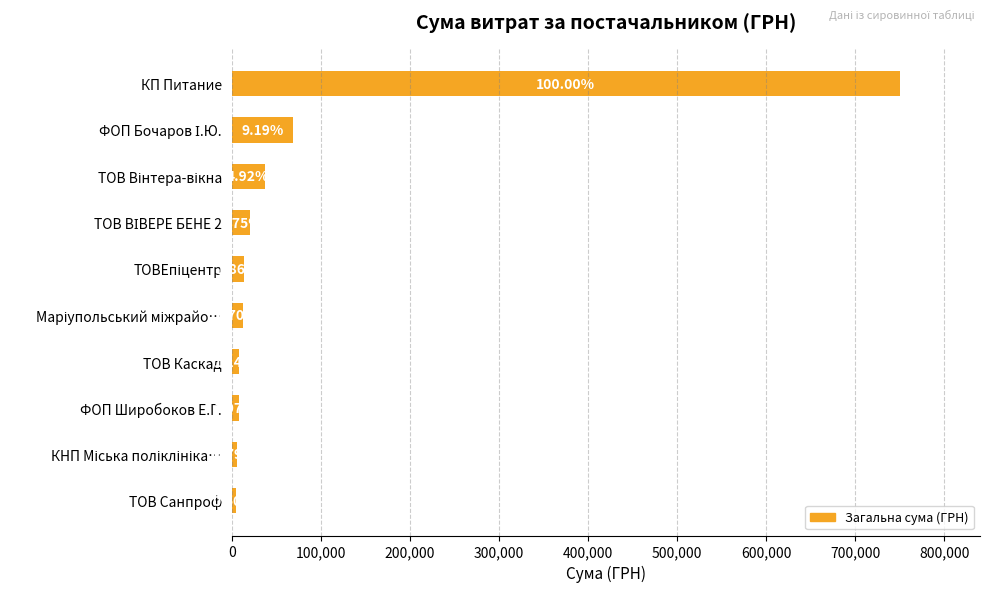

Are the bars horizontal?

Yes